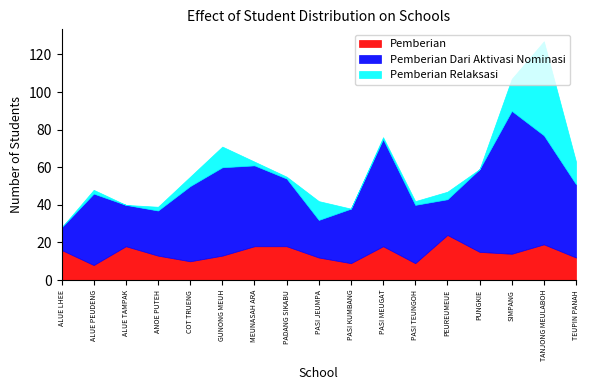

Is the value of Pemberian Relaksasi at ALUE PEUDENG greater than the value of Pemberian at PASI MEUGAT?

No